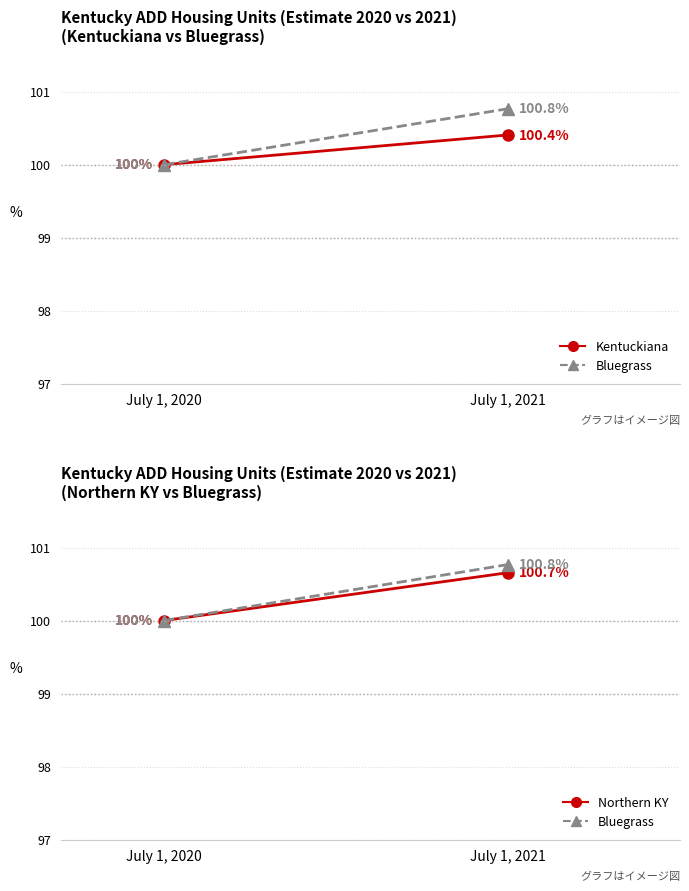

Between July 1, 2020 and July 1, 2021, which series saw the biggest shift?

Bluegrass